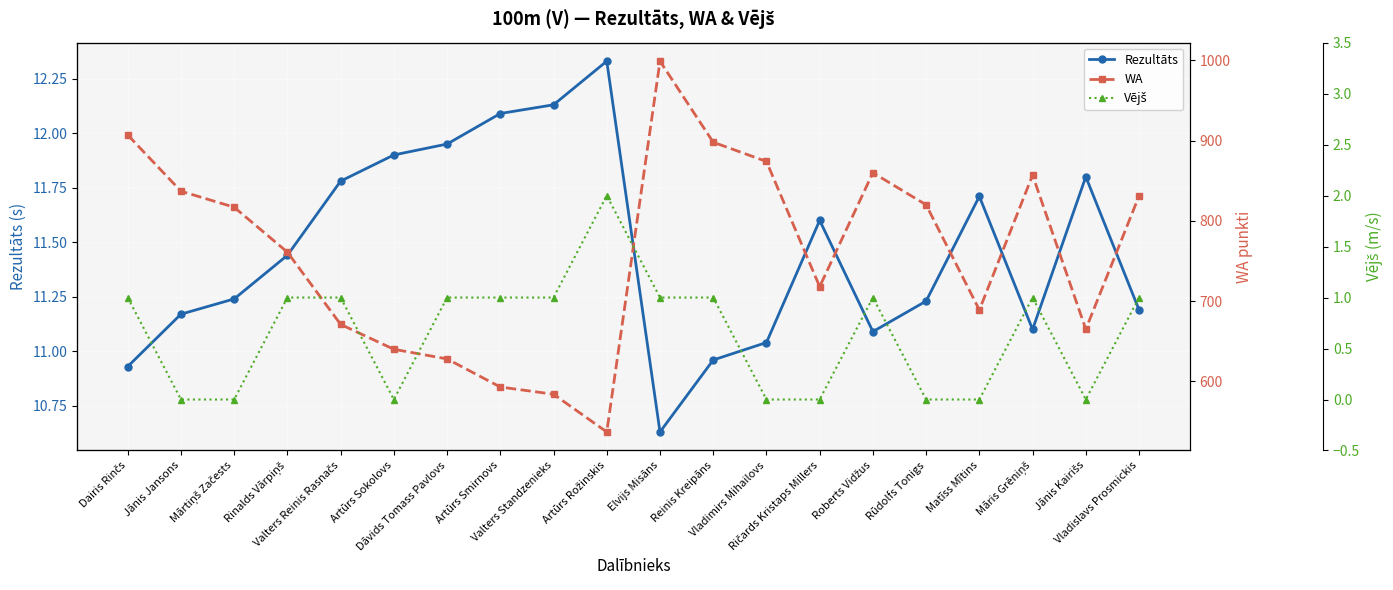

True or false: Rezultāts and Vējš cross at least once.

False